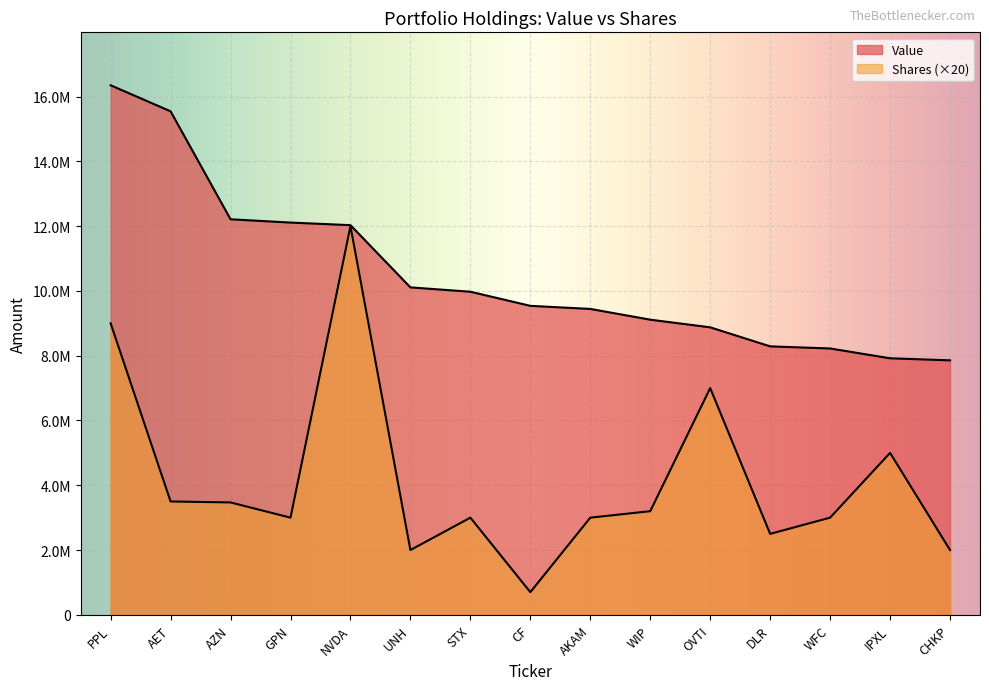

At which label does Value reach its minimum?

CHKP